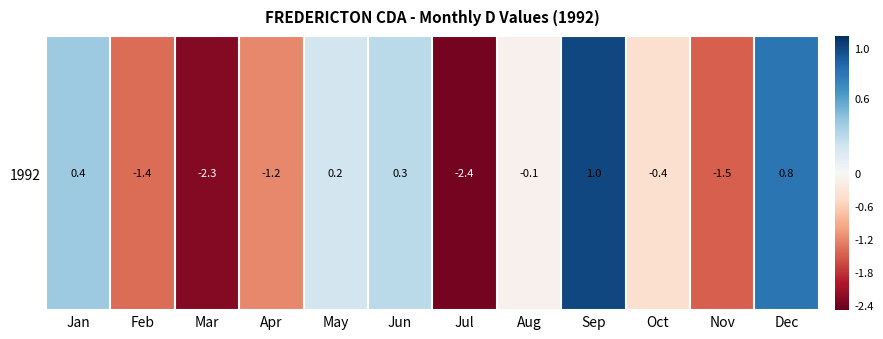

Rank the categories by value from lowest to highest.

Jul, Mar, Nov, Feb, Apr, Oct, Aug, May, Jun, Jan, Dec, Sep